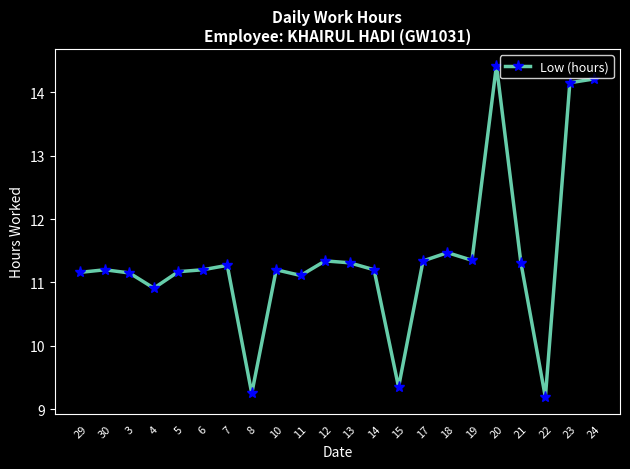

Where does the data first go above 11?

29